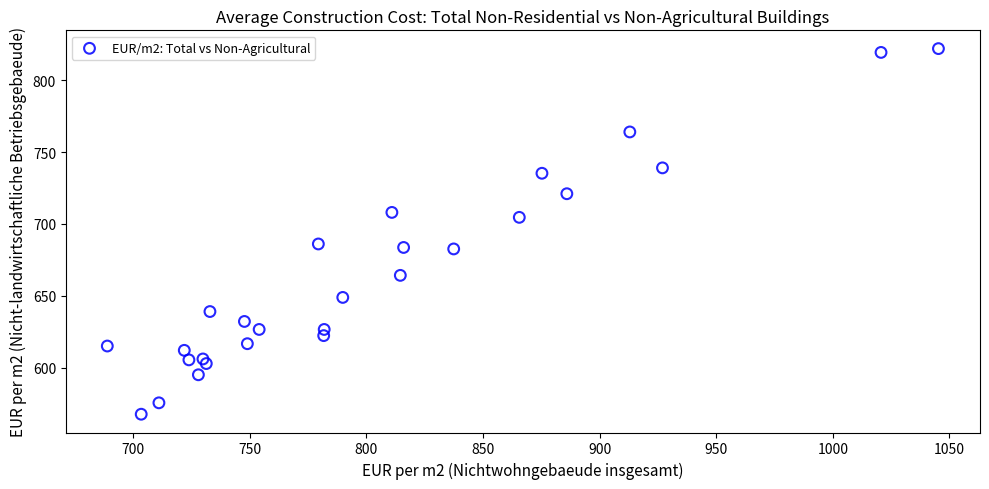

What is the range of Y values (max minus min)?

254.5